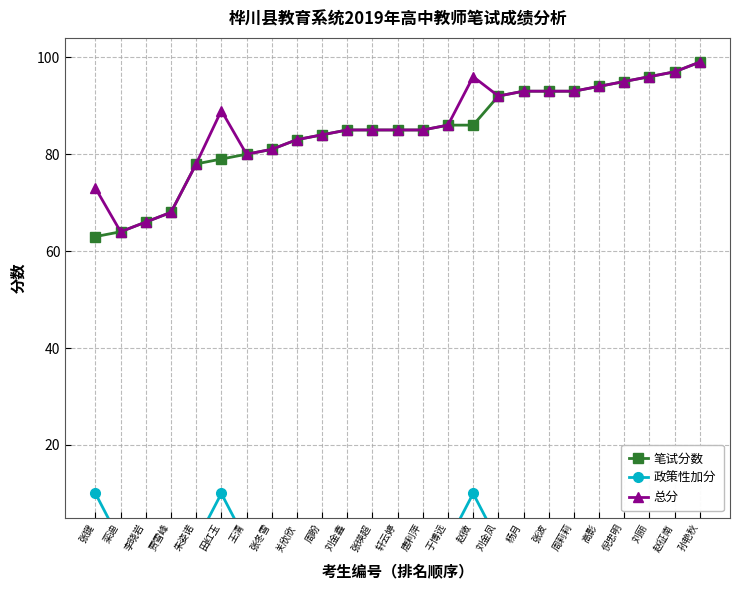

Reading right to left, list all the values displayed in this chart.

笔试分数: 孙艳秋=99	赵征南=97	刘丽=96	倪忠明=95	高影=94	周莉莉=93	张波=93	杨月=93	刘金凤=92	赵微=86	于博远=86	唐利萍=85	轩云婷=85	张瑛超=85	刘金鑫=85	周盼=84	关欣欣=83	张冬雪=81	王清=80	田红玉=79	朱姿诺=78	贾雪峰=68	李晓岩=66	栾迪=64	张键=63
政策性加分: 孙艳秋=0	赵征南=0	刘丽=0	倪忠明=0	高影=0	周莉莉=0	张波=0	杨月=0	刘金凤=0	赵微=10	于博远=0	唐利萍=0	轩云婷=0	张瑛超=0	刘金鑫=0	周盼=0	关欣欣=0	张冬雪=0	王清=0	田红玉=10	朱姿诺=0	贾雪峰=0	李晓岩=0	栾迪=0	张键=10
总分: 孙艳秋=99	赵征南=97	刘丽=96	倪忠明=95	高影=94	周莉莉=93	张波=93	杨月=93	刘金凤=92	赵微=96	于博远=86	唐利萍=85	轩云婷=85	张瑛超=85	刘金鑫=85	周盼=84	关欣欣=83	张冬雪=81	王清=80	田红玉=89	朱姿诺=78	贾雪峰=68	李晓岩=66	栾迪=64	张键=73